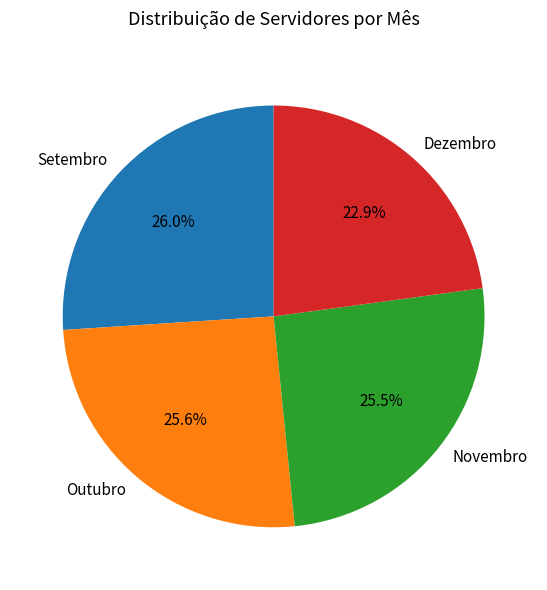

Does any single category account for the majority?

No